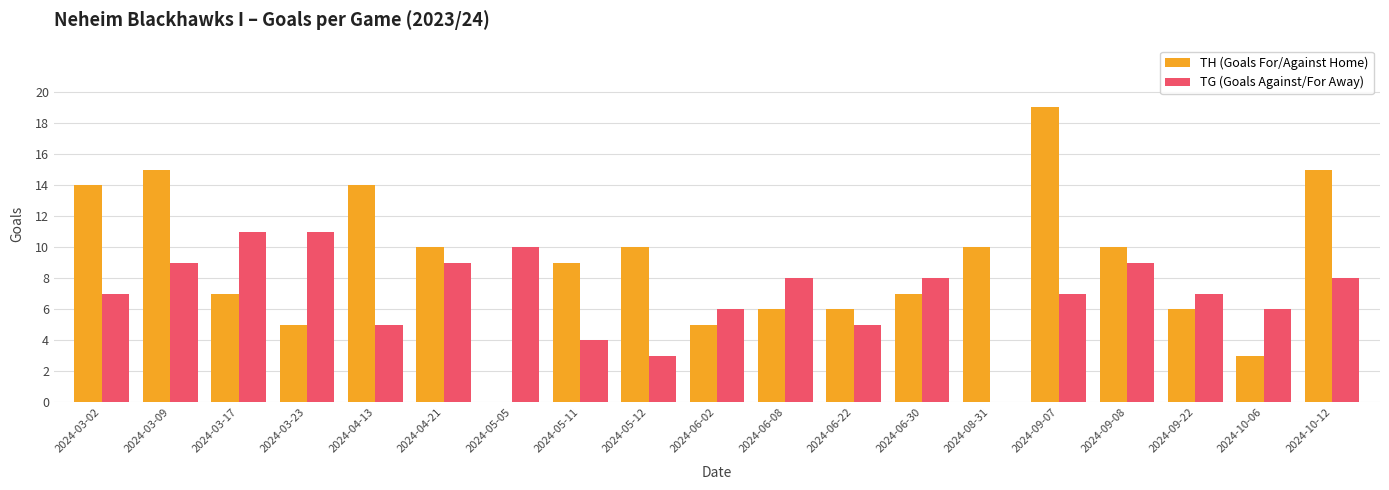

The TH (Goals For/Against Home) series shows 9 at 2024-04-13. True or false?

False